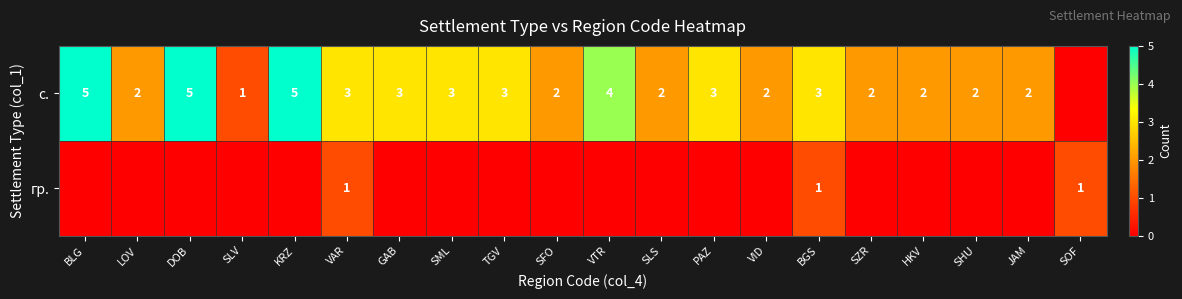

At how many categories does at least one series exceed 1?

18